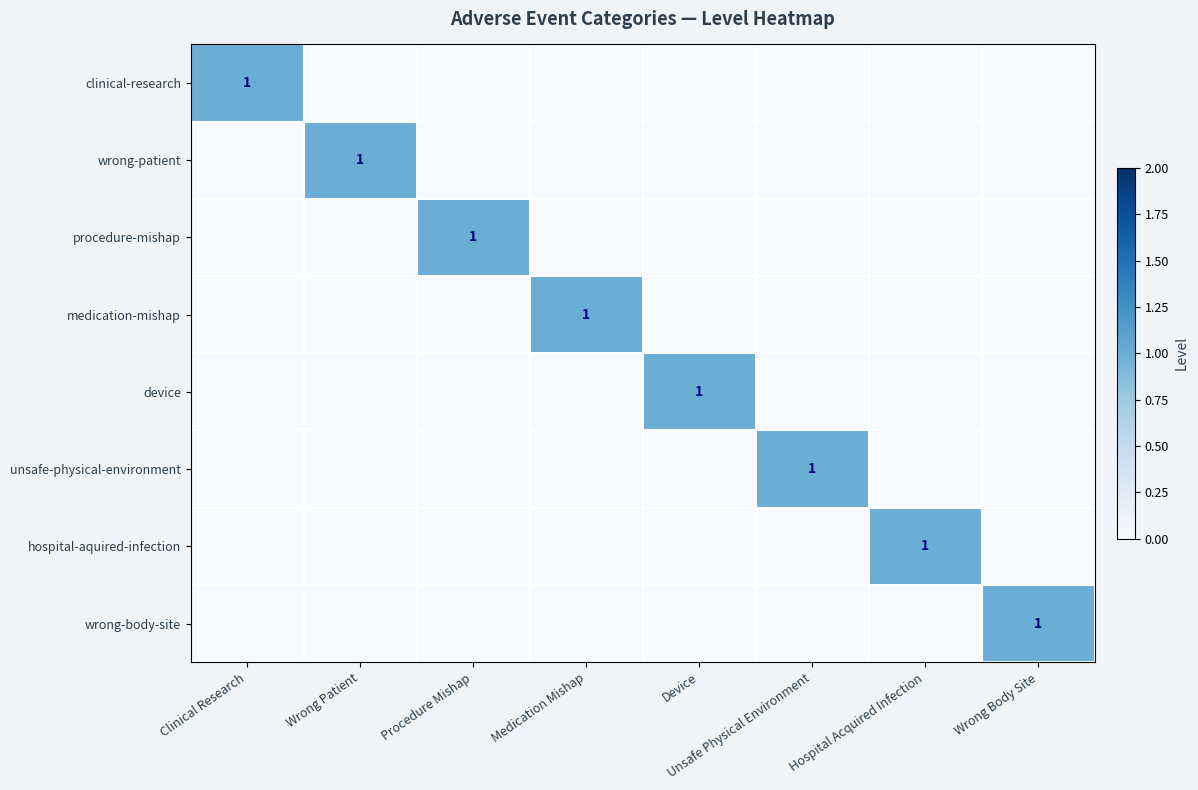

What is the total value across all series at Device?

1